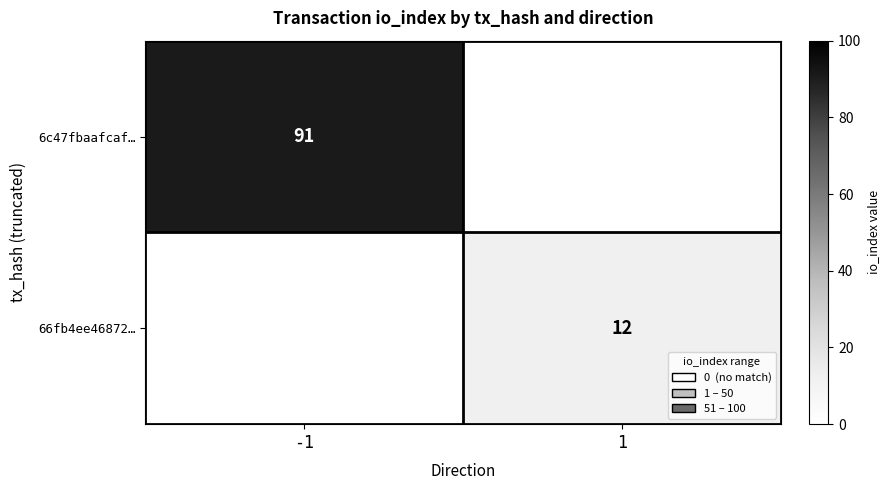

Rank the series by their average value, from highest to lowest.

6c47fbaafcaf…, 66fb4ee46872…